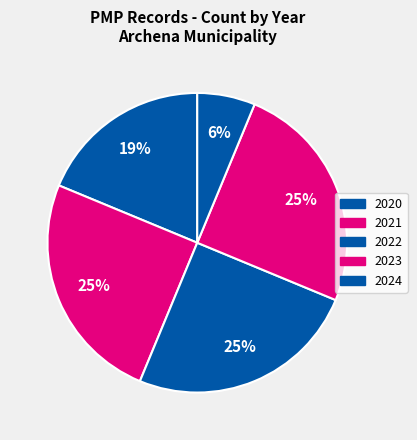

Which slice is the largest?

2021